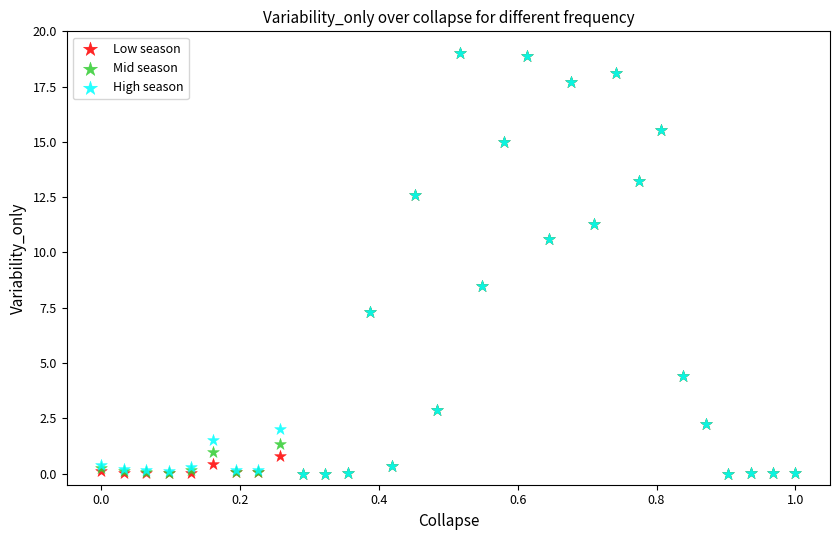

What are all the series names shown in the legend?

Low season, Mid season, High season